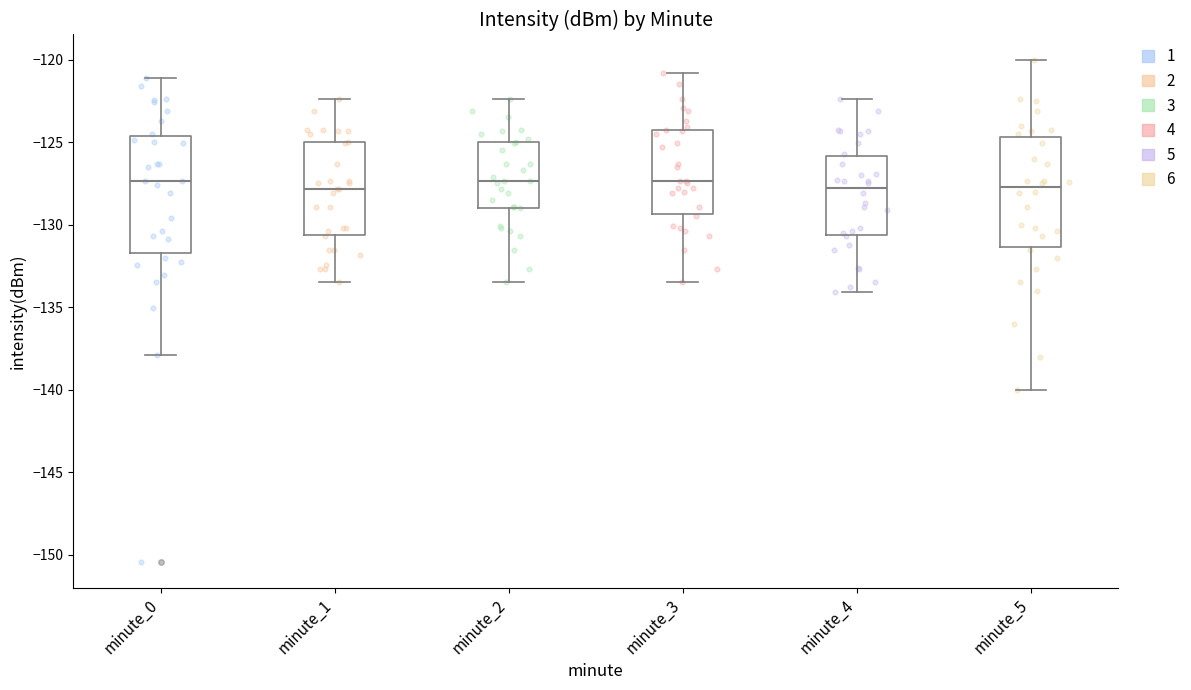

Reading left to right, transcribe this box plot: for each box, give where its median line is, the range the box spans, and where its two whiskers end, as read against the y-axis. The values are not printed on the chart, so give them approximately, as read against the axis.

minute_0: median -127.5, box -131.5 to -124.5, whiskers -138.0 to -121.0
minute_1: median -128.0, box -130.5 to -125.0, whiskers -133.5 to -122.5
minute_2: median -127.5, box -129.0 to -125.0, whiskers -133.5 to -122.5
minute_3: median -127.5, box -129.5 to -124.5, whiskers -133.5 to -121.0
minute_4: median -128.0, box -130.5 to -126.0, whiskers -134.0 to -122.5
minute_5: median -127.5, box -131.5 to -124.5, whiskers -140.0 to -120.0